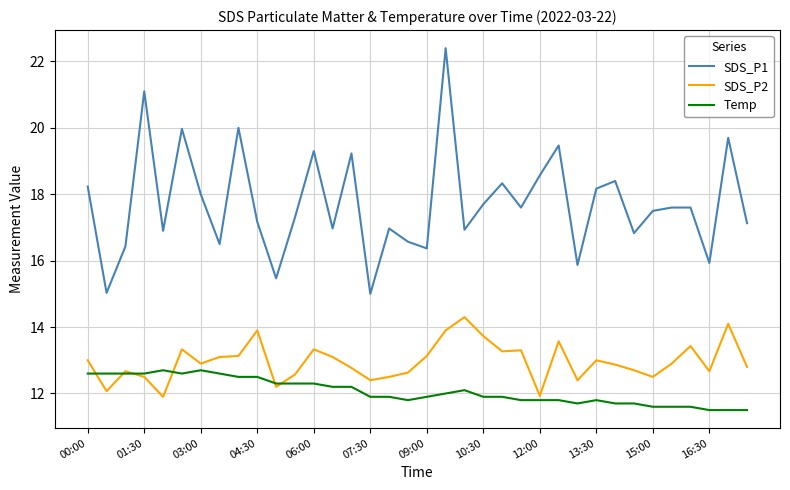

What is the difference between the maximum and minimum values in the SDS_P2 series?

2.4